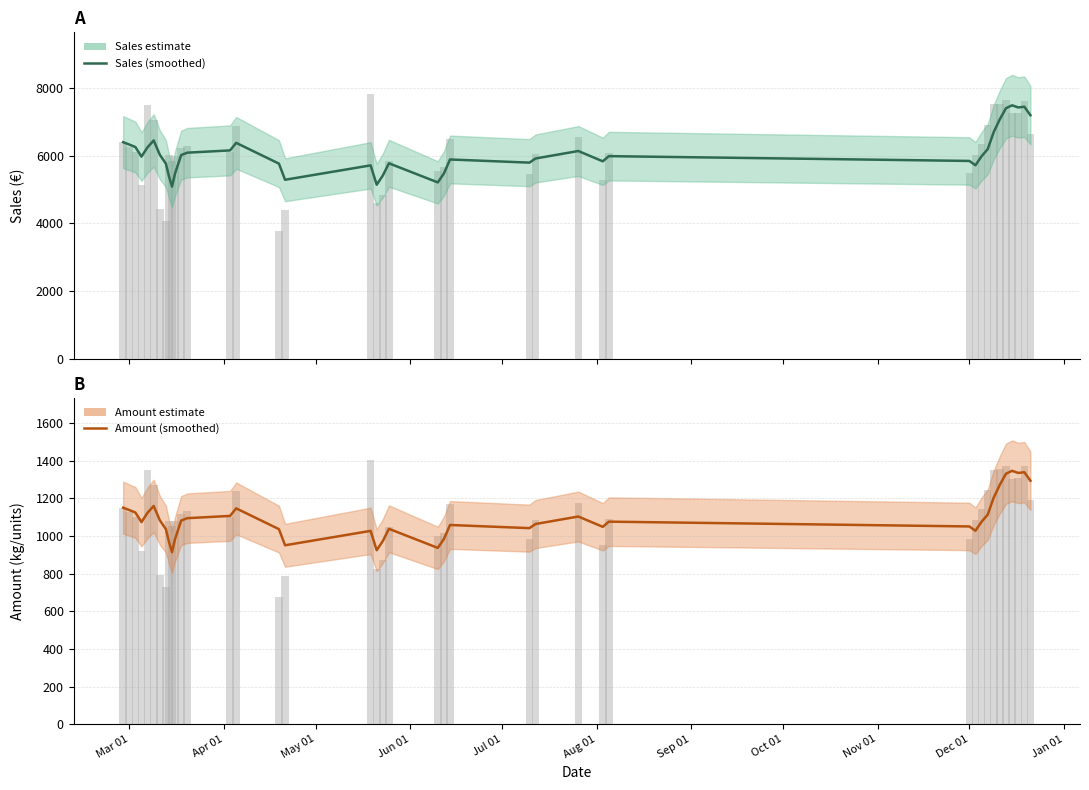

List the series in order of their peak value, highest first.

Sales, Amount